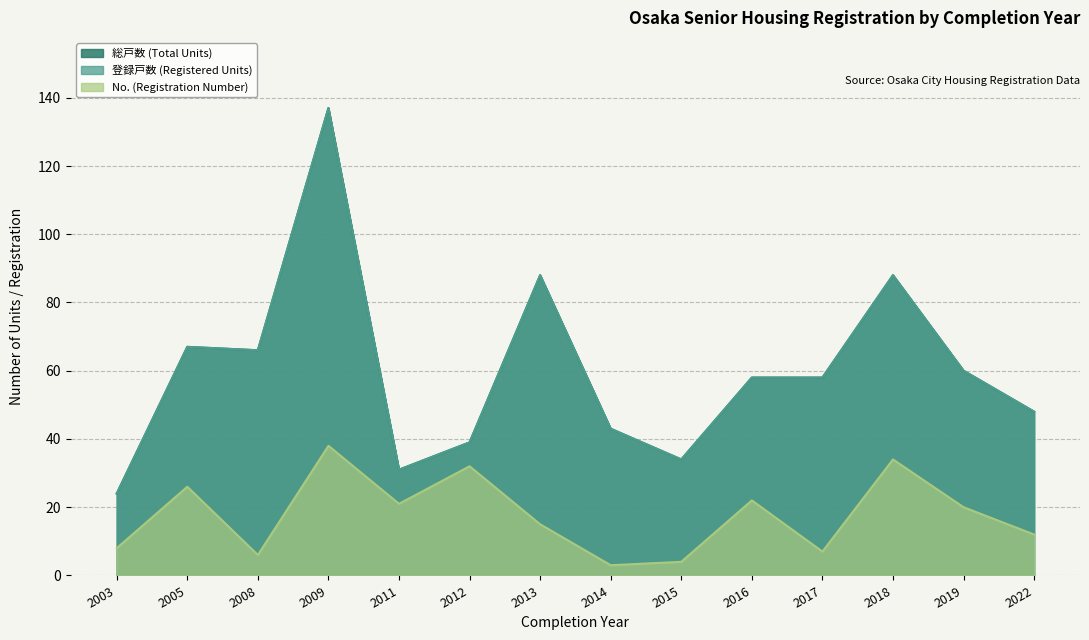

What is the difference between the highest and lowest values at 2005?

41